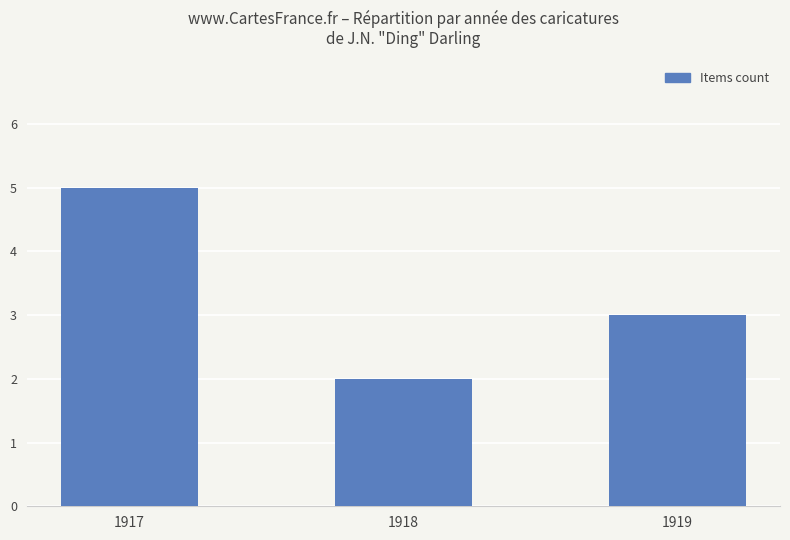

What is the change in value from 1917 to 1918?

-3